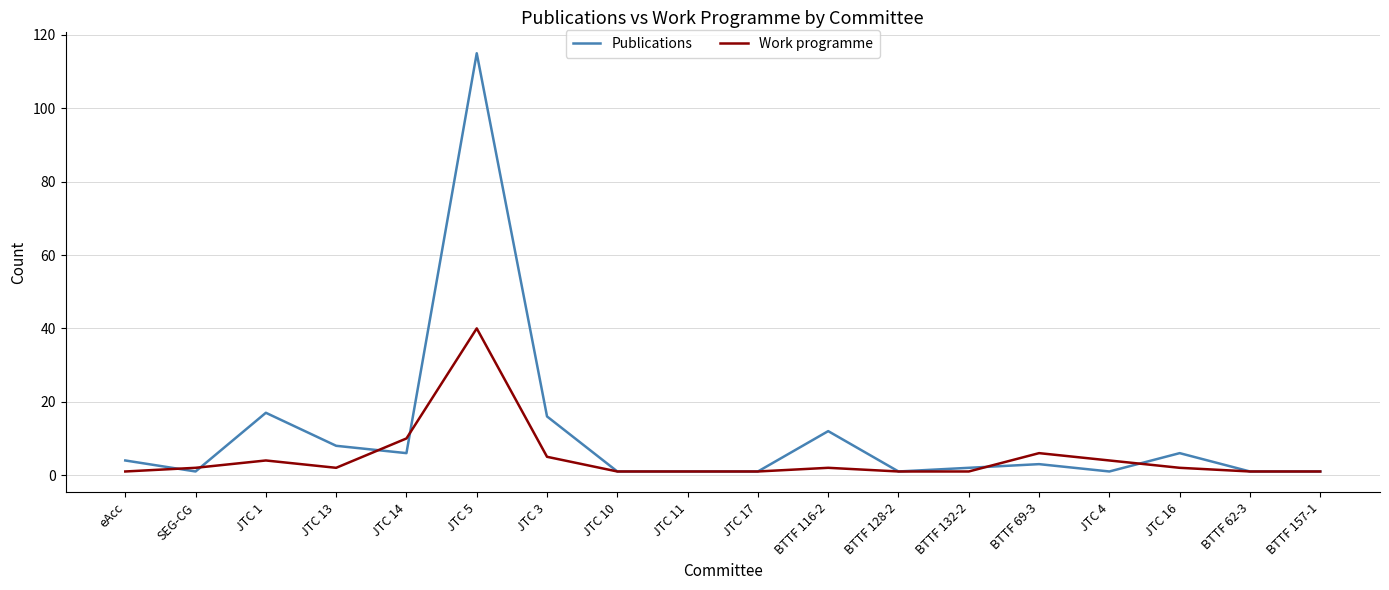

What is the sum of all Publications values?

197